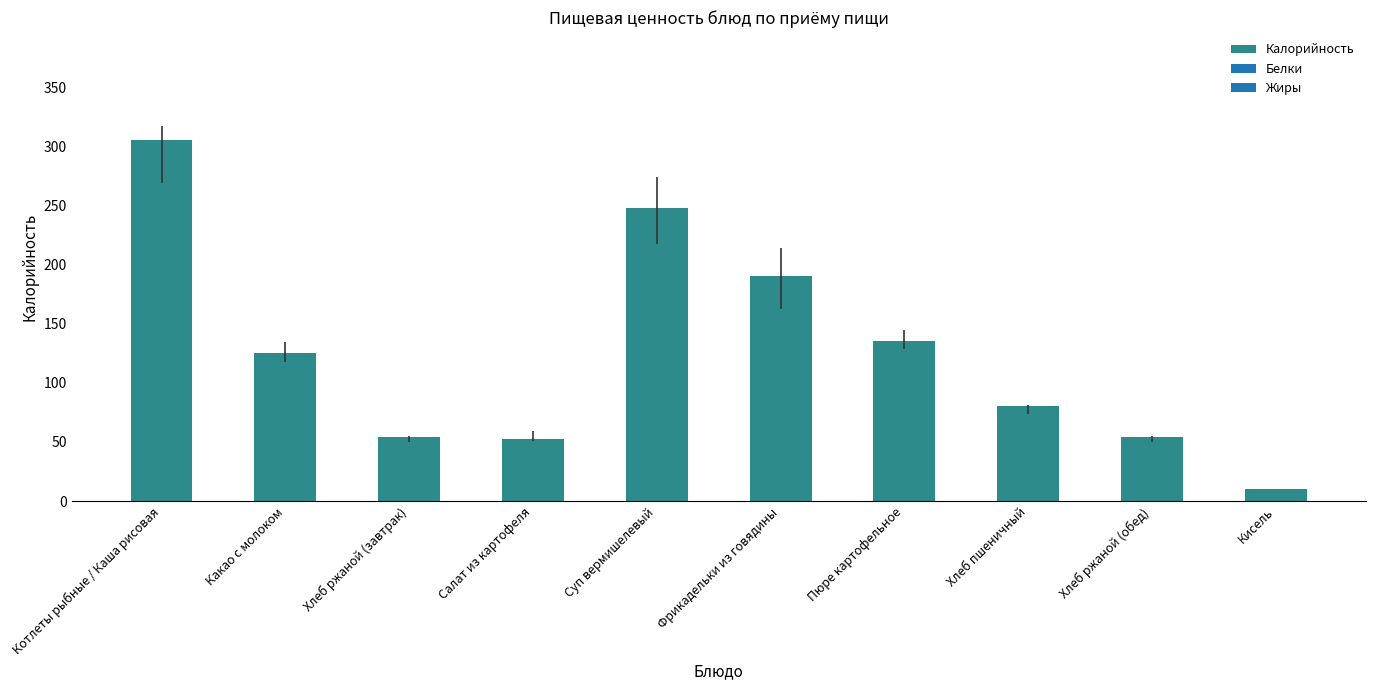

What is the greatest value displayed?

305.0